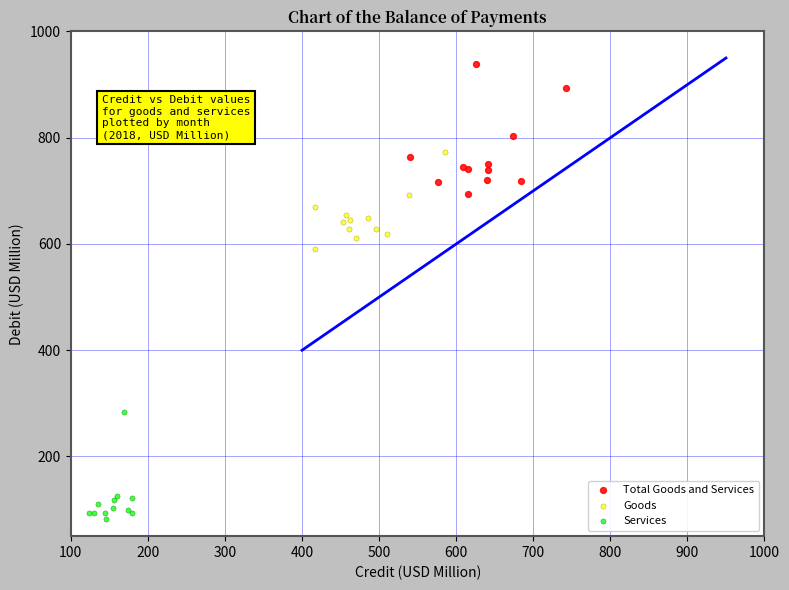

What are all the series names shown in the legend?

Total Goods and Services, Goods, Services